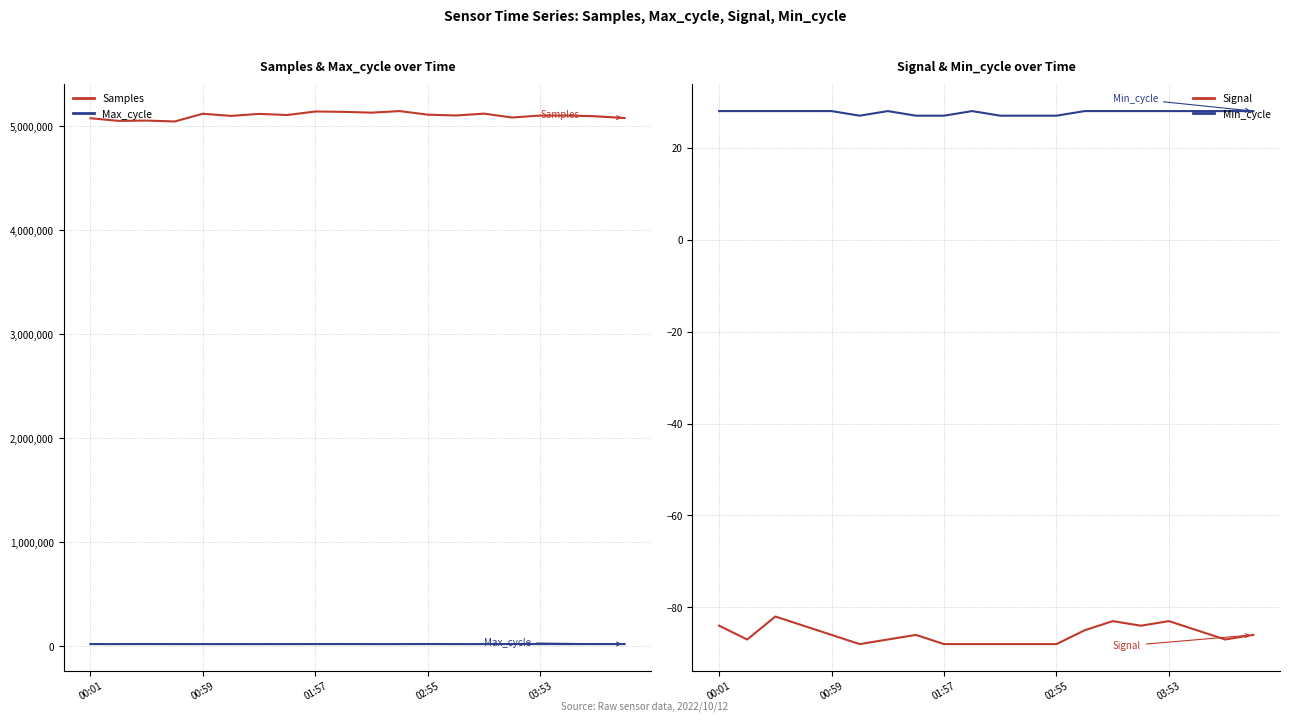

What is the lowest value of the Signal series?

-88